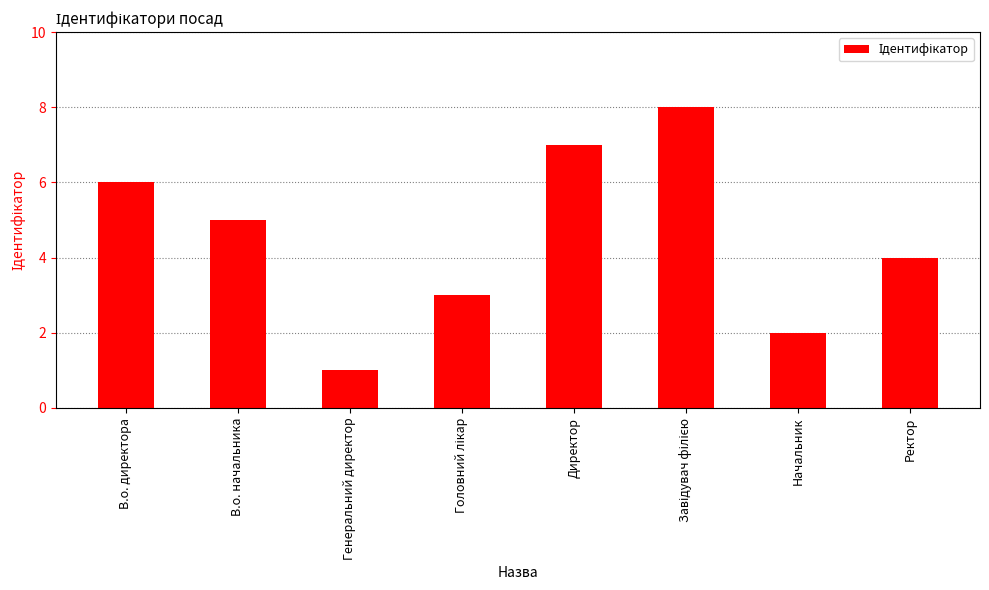

What is the value of the 6th bar from the left?

8